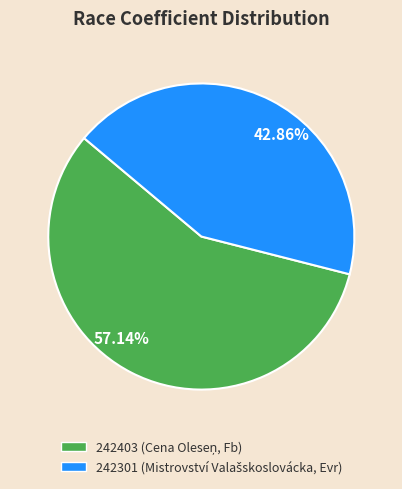

What is the largest slice in the pie chart?

57.14%